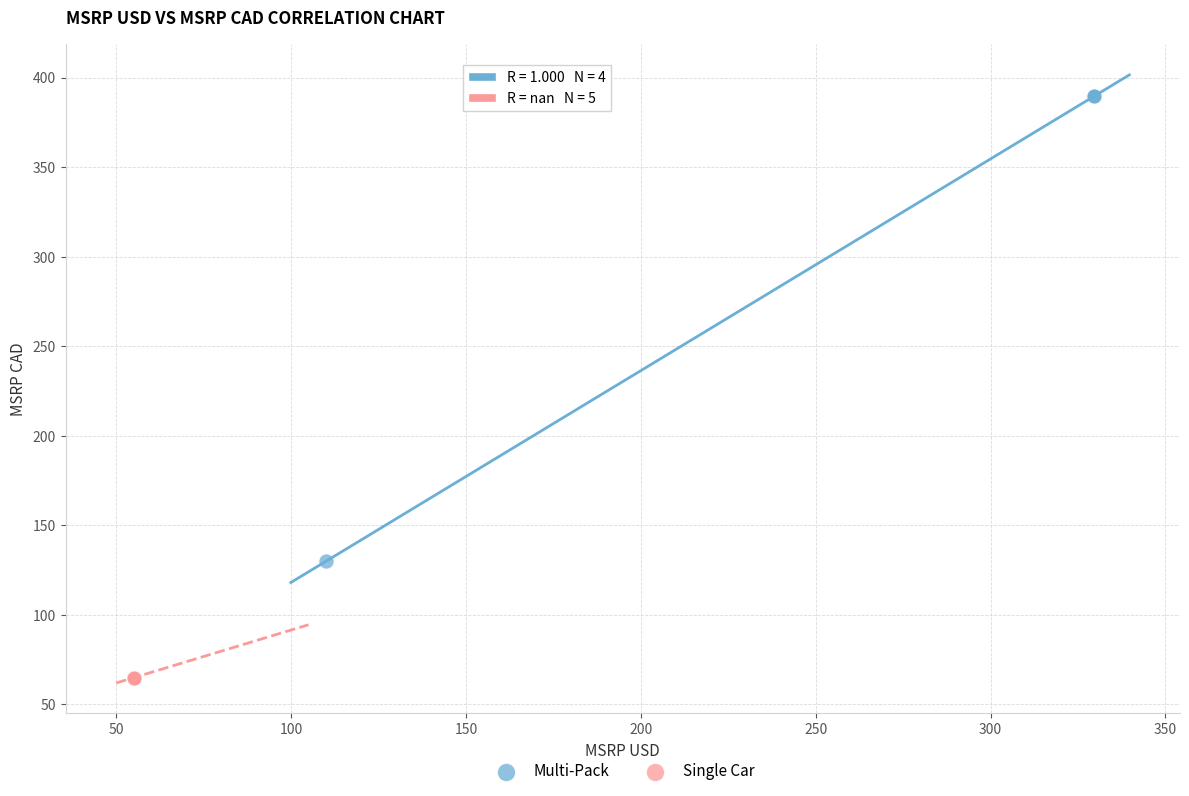

Which series contains the lowest Y value?

Single Car